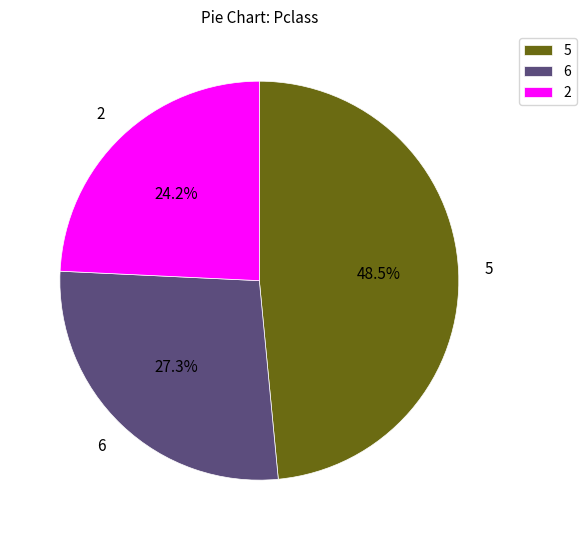

Rank the categories by value from lowest to highest.

2, 6, 5